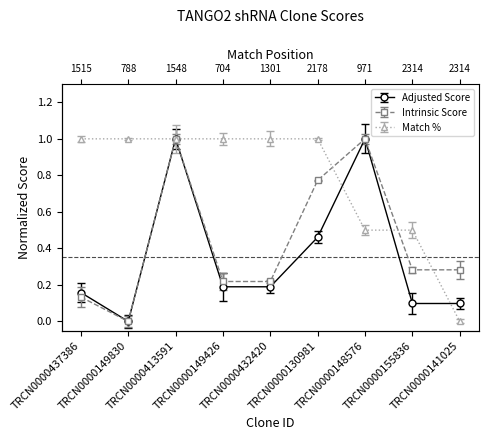

What is the difference between the maximum and minimum values in the Intrinsic Score series?

1.0